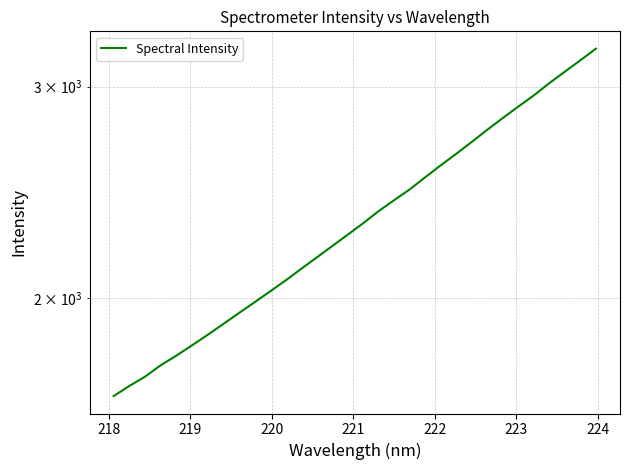

The value at 30 is 984.5. True or false?

False